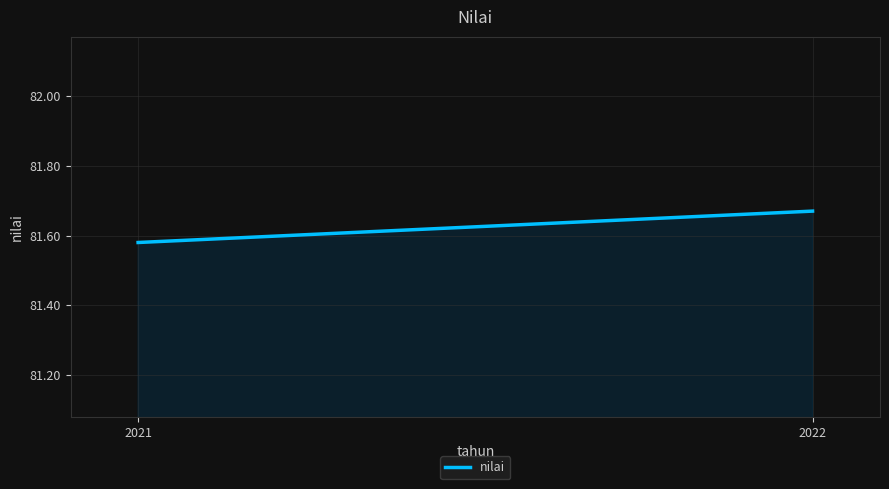

What is the value of the 2nd point from the left?

81.7